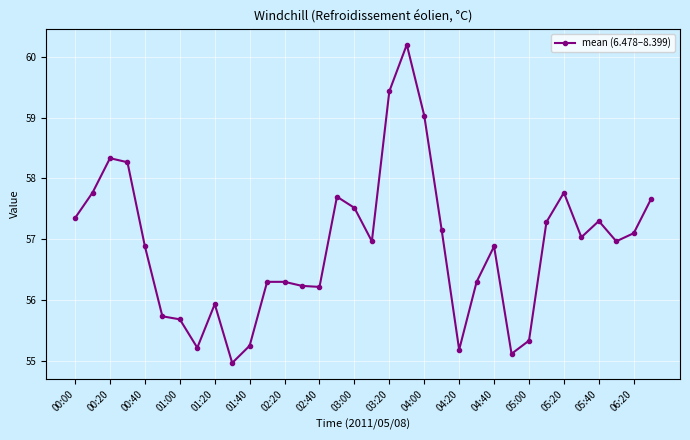

What is the difference between the second highest and second lowest values?

4.3